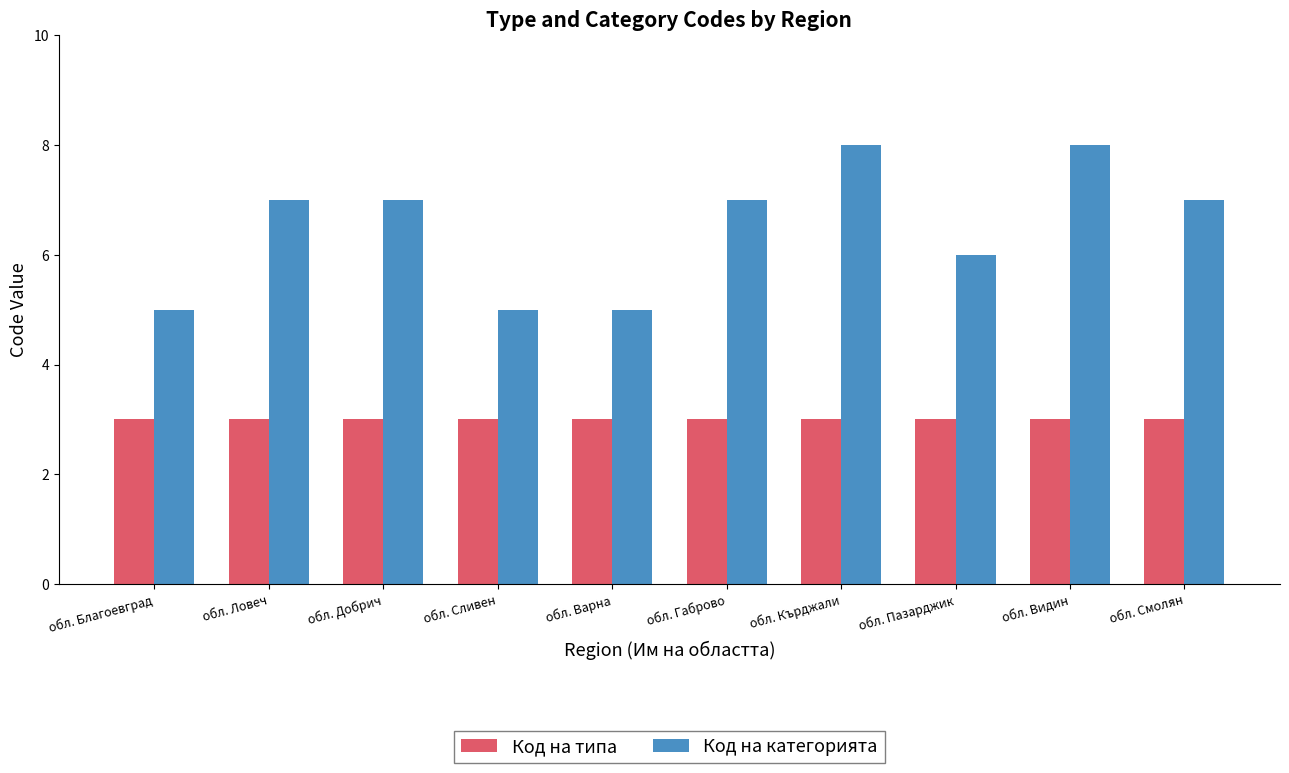

How many bars are there in each group?

2